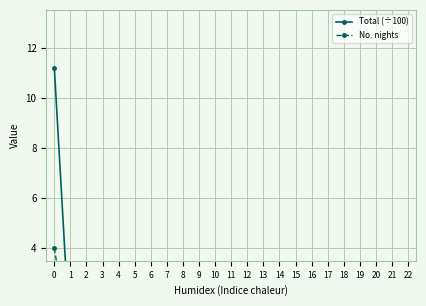

Reading right to left, list all the values displayed in this chart.

Total (÷100): 0.0	0.0	0.0	0.0	0.0	0.0	0.0	0.0	0.0	0.0	0.0	0.0	0.0	0.0	0.0	0.0	0.0	0.0	0.0	0.0	0.0	0.0	11.2
No. nights: 0.0	0.0	0.0	0.0	0.0	0.0	0.0	0.0	0.0	0.0	0.0	0.0	0.0	0.0	0.0	0.0	0.0	0.0	0.0	0.0	0.0	0.0	4.0